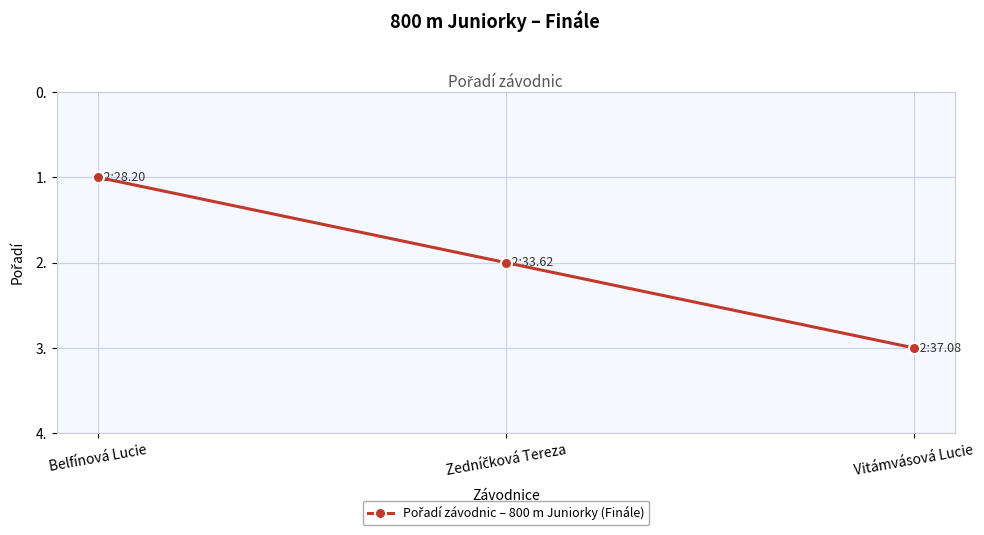

Which has a higher value, Vitámvásová Lucie or Belfínová Lucie?

Vitámvásová Lucie